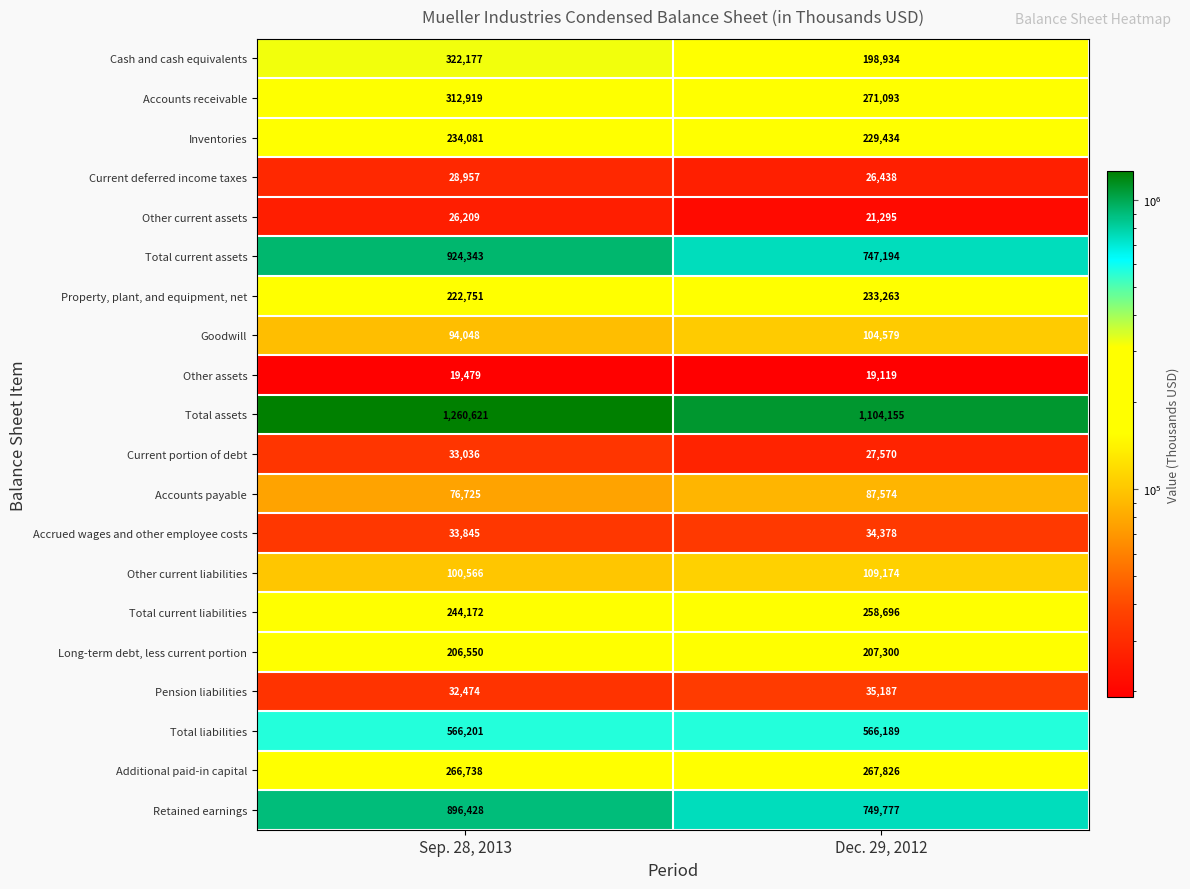

At Sep. 28, 2013, list the series in order from largest to smallest.

Total assets, Total current assets, Retained earnings, Total liabilities, Cash and cash equivalents, Accounts receivable, Additional paid-in capital, Total current liabilities, Inventories, Property, plant, and equipment, net, Long-term debt, less current portion, Other current liabilities, Goodwill, Accounts payable, Accrued wages and other employee costs, Current portion of debt, Pension liabilities, Current deferred income taxes, Other current assets, Other assets